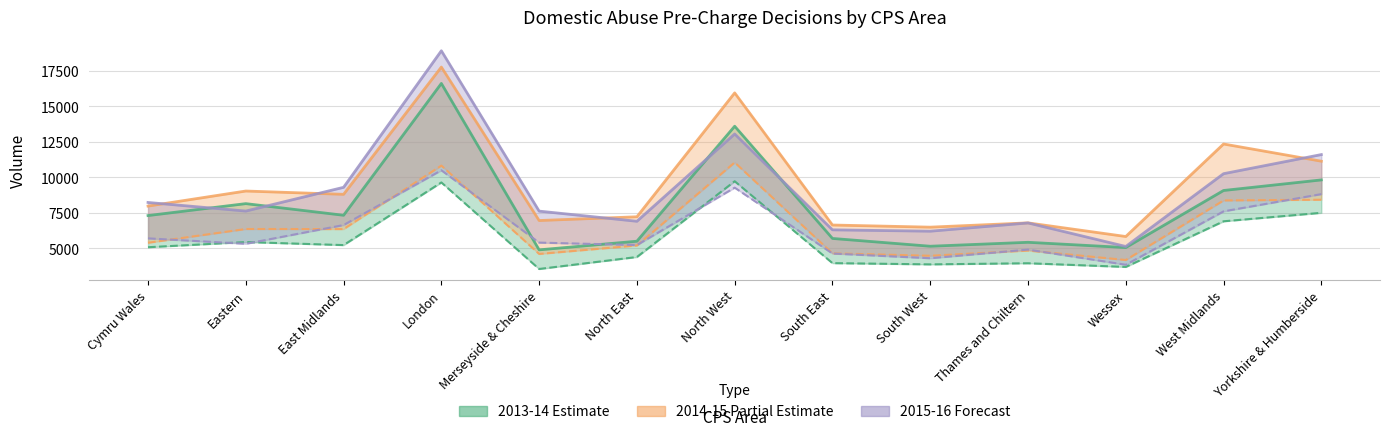

What is the difference between the maximum and second lowest values in the 2013-14 Estimate Charge series?

6029